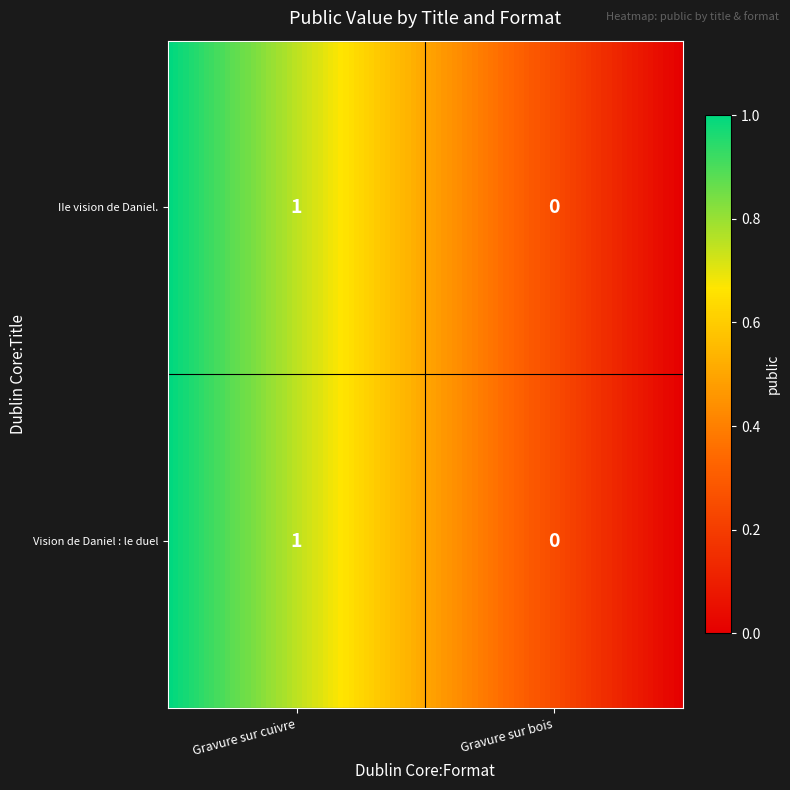

What is the sum of the IIe vision de Daniel. values at Vision de Daniel : le duel and IIe vision de Daniel.?

1